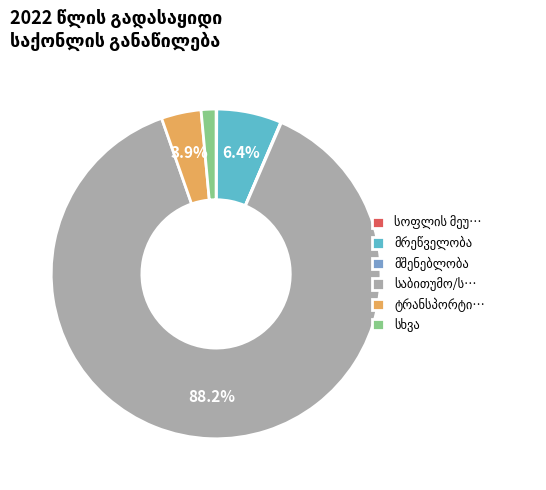

Is there a majority slice in this chart?

Yes